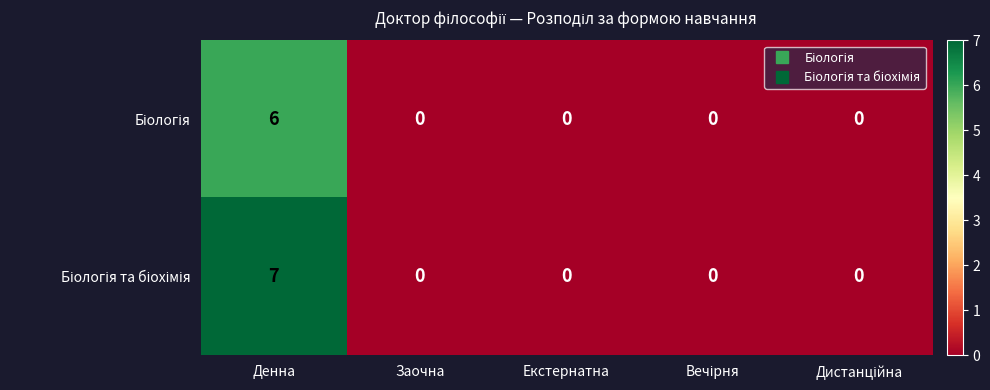

What is the greatest value displayed?

7